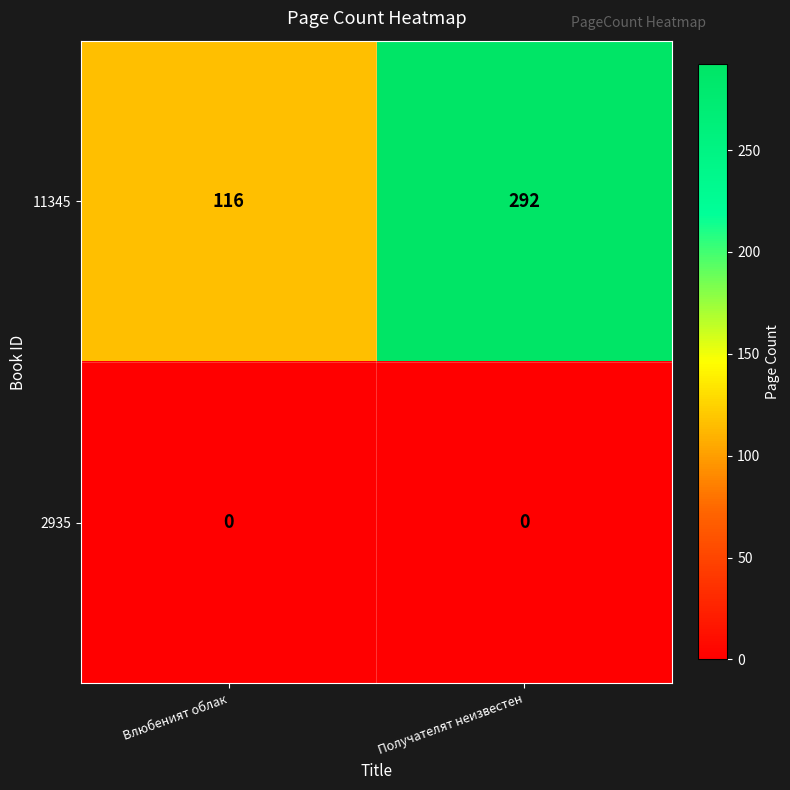

Reading left to right, list all the values displayed in this chart.

11345: Влюбеният облак=116	Получателят неизвестен=292
2935: Влюбеният облак=0	Получателят неизвестен=0